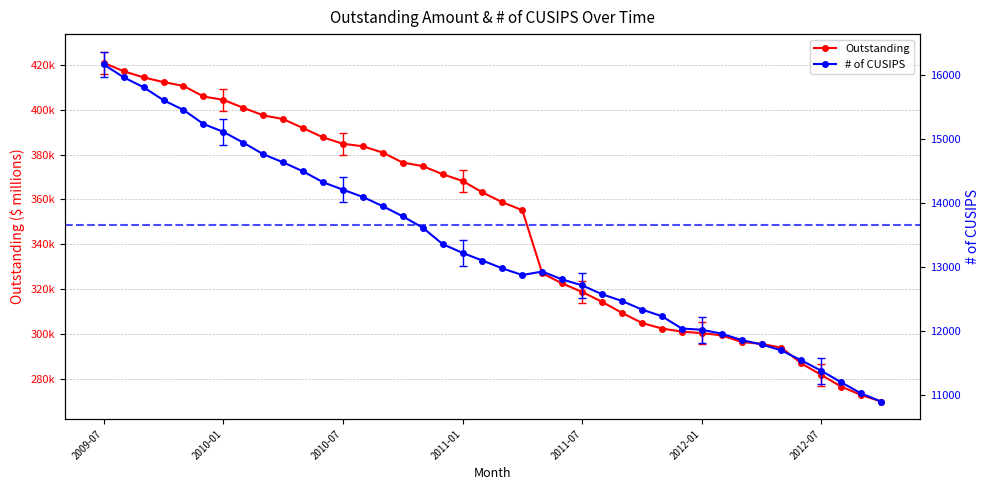

Between 19 and 38, which is larger?

19